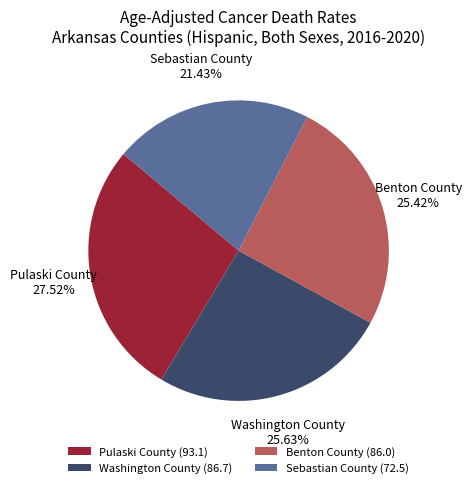

True or false: Benton County accounts for 25% of the total.

True